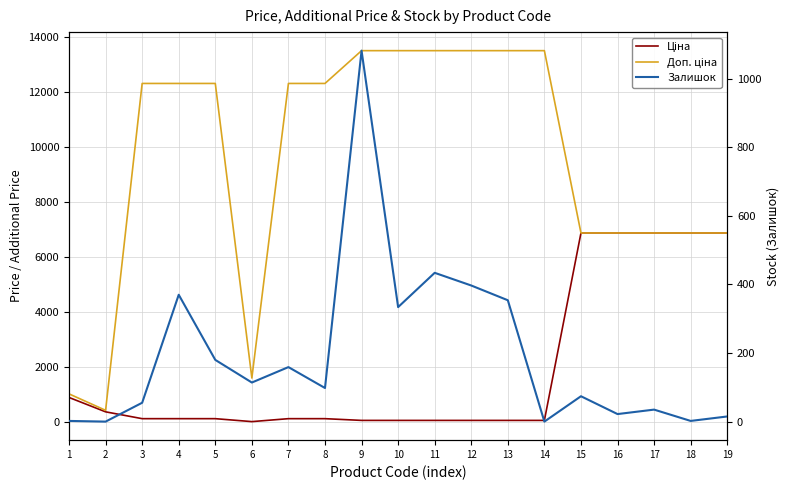

Which label corresponds to the largest value in the chart?

9